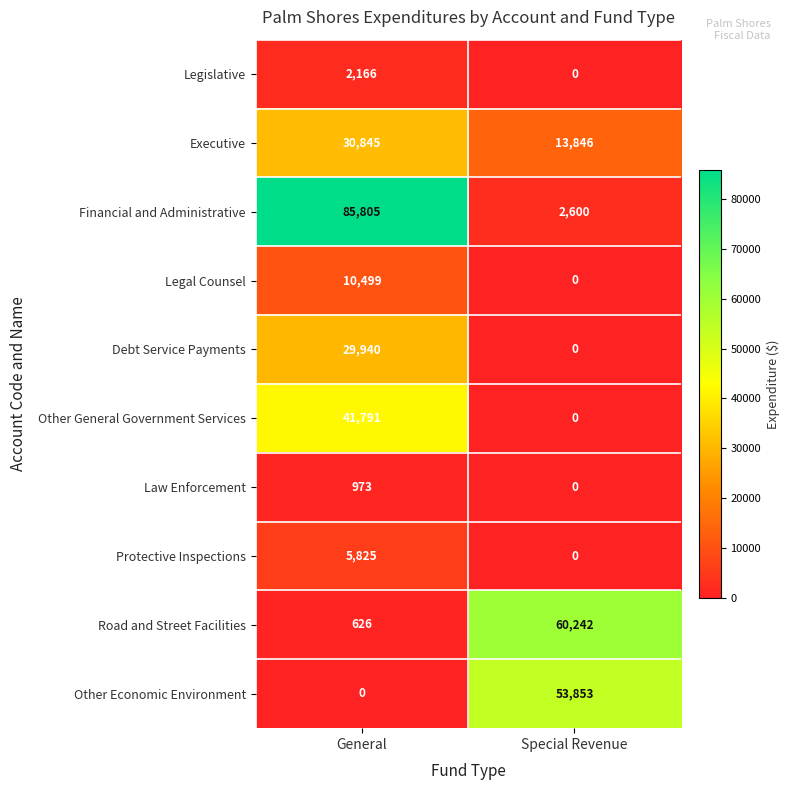

Reading left to right, transcribe all the data shown in this chart.

Legislative: 2166	0
Executive: 30845	13846
Financial and Administrative: 85805	2600
Legal Counsel: 10499	0
Debt Service Payments: 29940	0
Other General Government Services: 41791	0
Law Enforcement: 973	0
Protective Inspections: 5825	0
Road and Street Facilities: 626	60242
Other Economic Environment: 0	53853